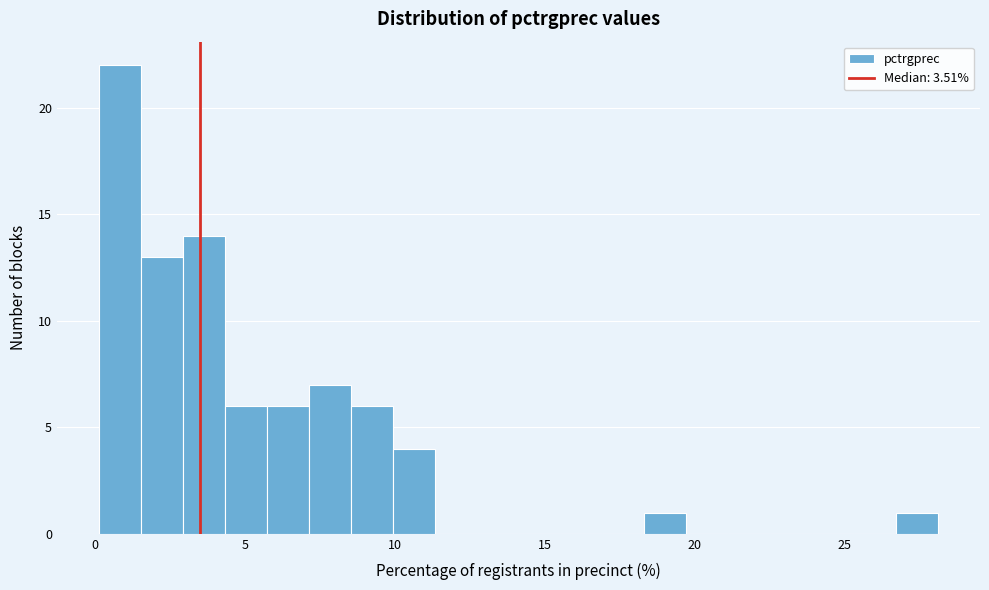

Around what value on the x-axis is the tallest bar? Give the approximate position of its centre, as read against the axis.

1.0